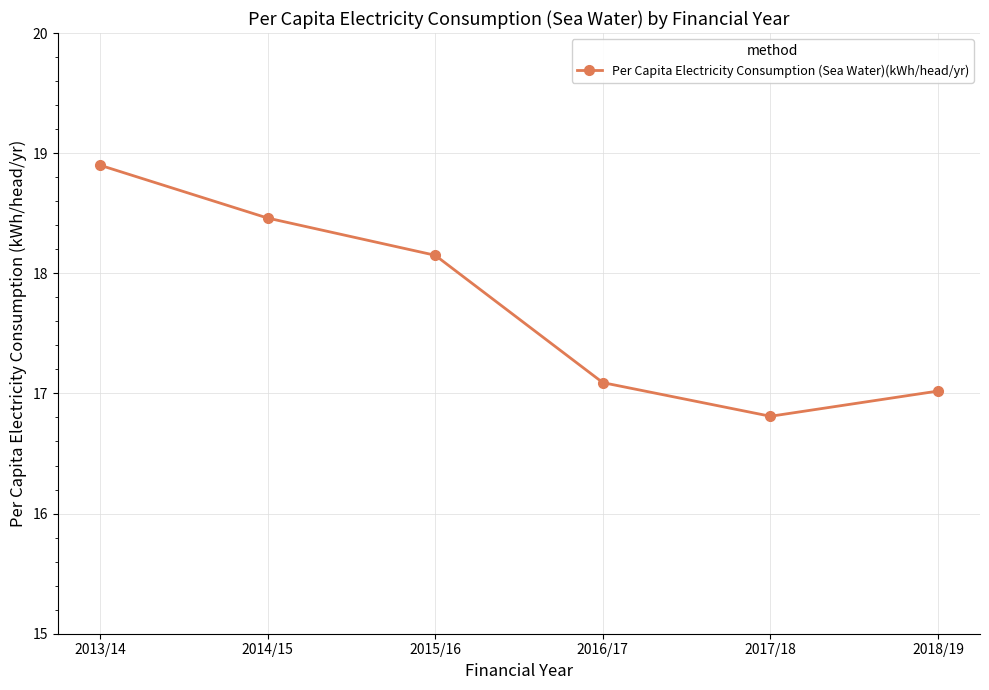

Is this an area chart (filled region under the line)?

No